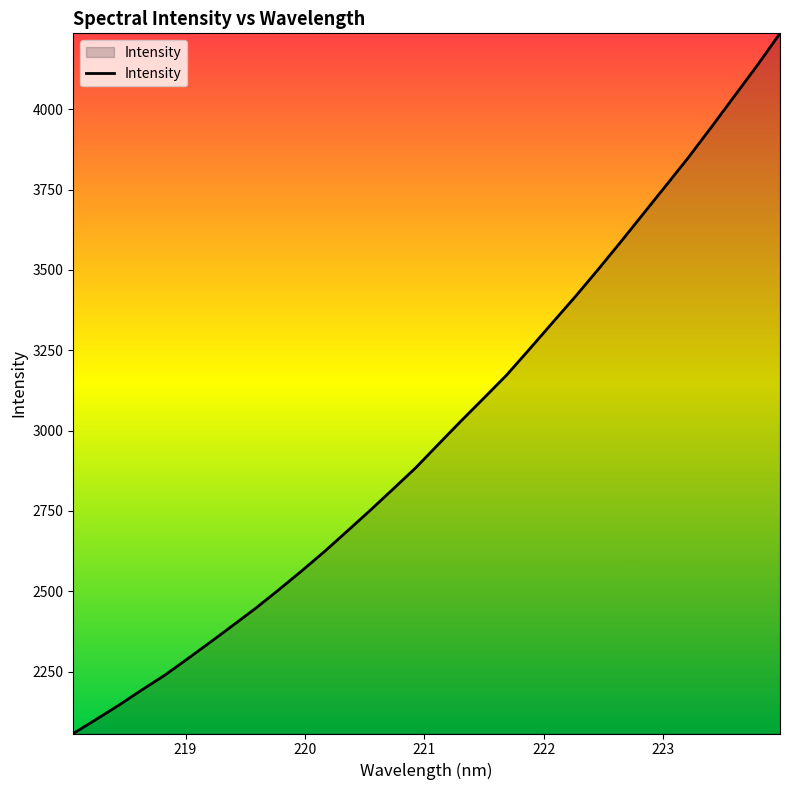

Does the chart have visible grid lines?

No